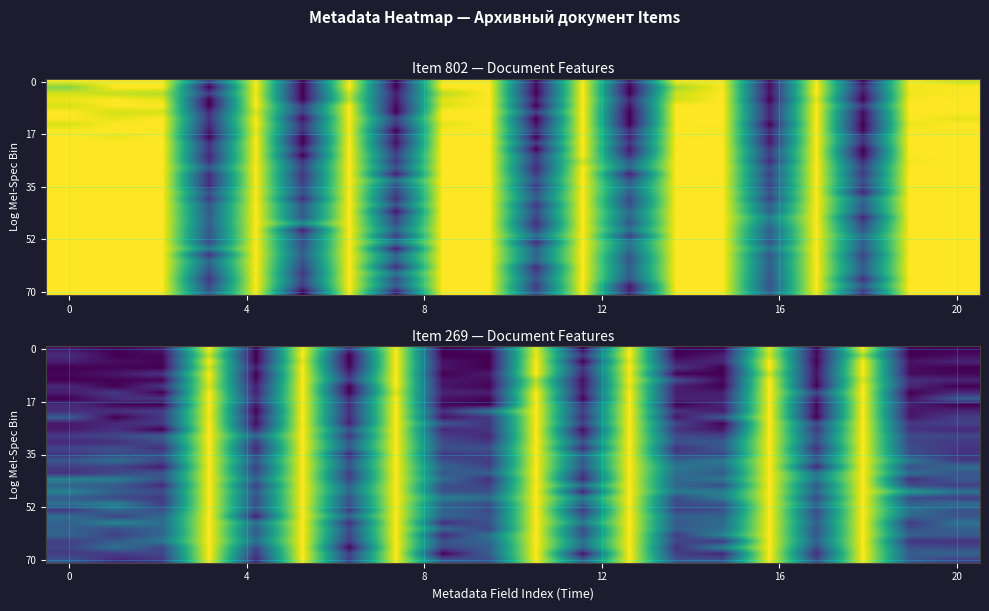

What is the difference between the highest and lowest values at 16?

0.4